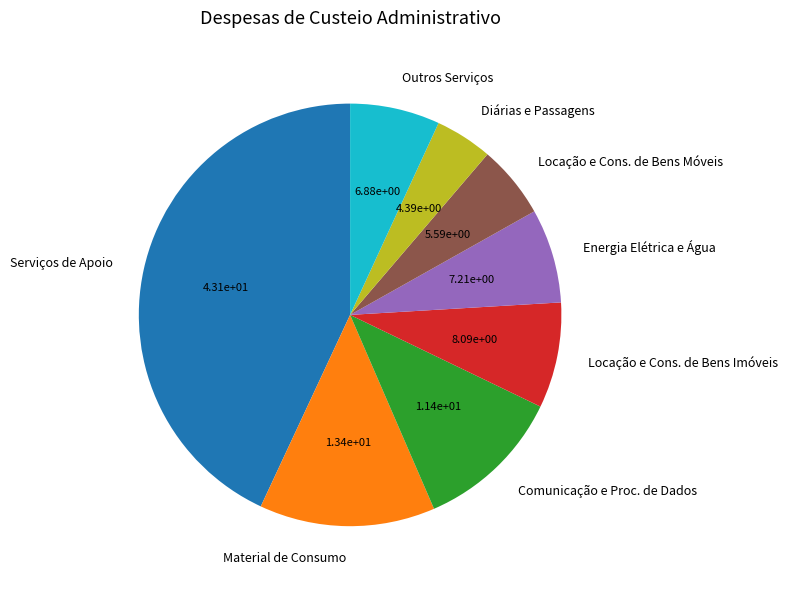

How many segments does this pie chart have?

8